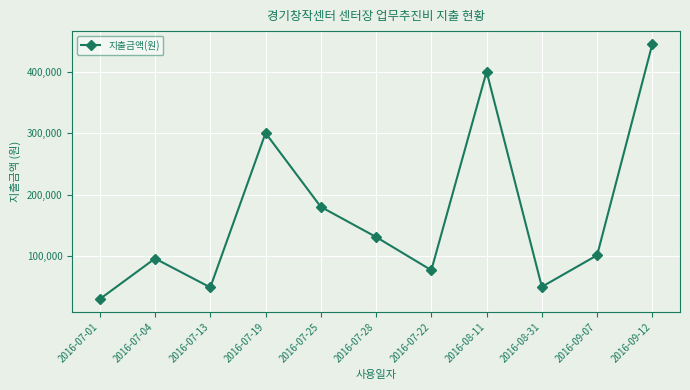

Where is the first local maximum?

2016-07-04